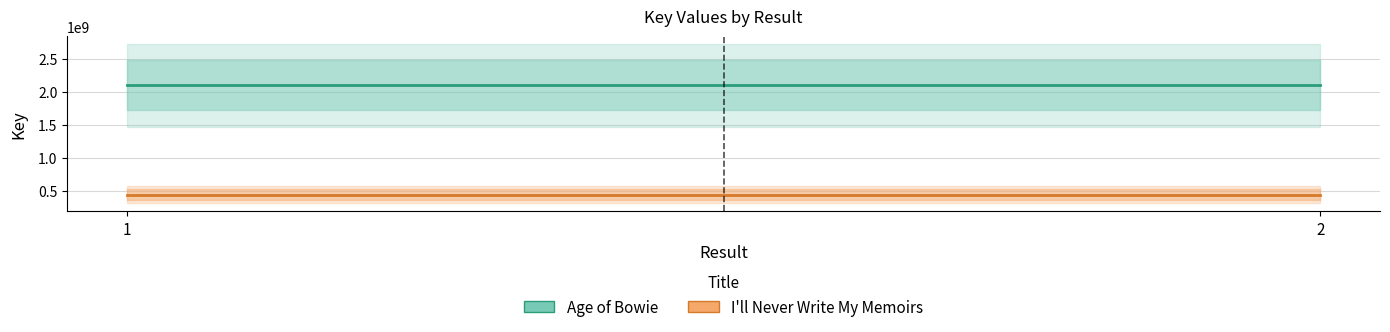

List the series in order of their overall mean, highest first.

Age of Bowie, I'll Never Write My Memoirs